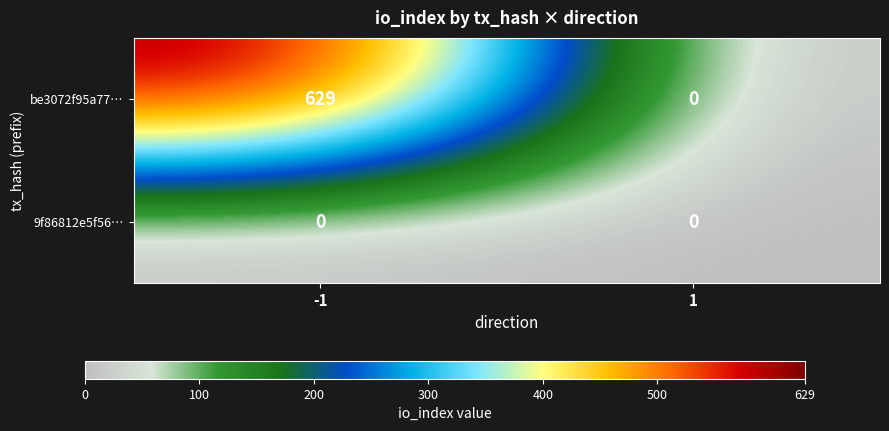

Between -1 and 1, which series saw the biggest shift?

be3072f95a77…